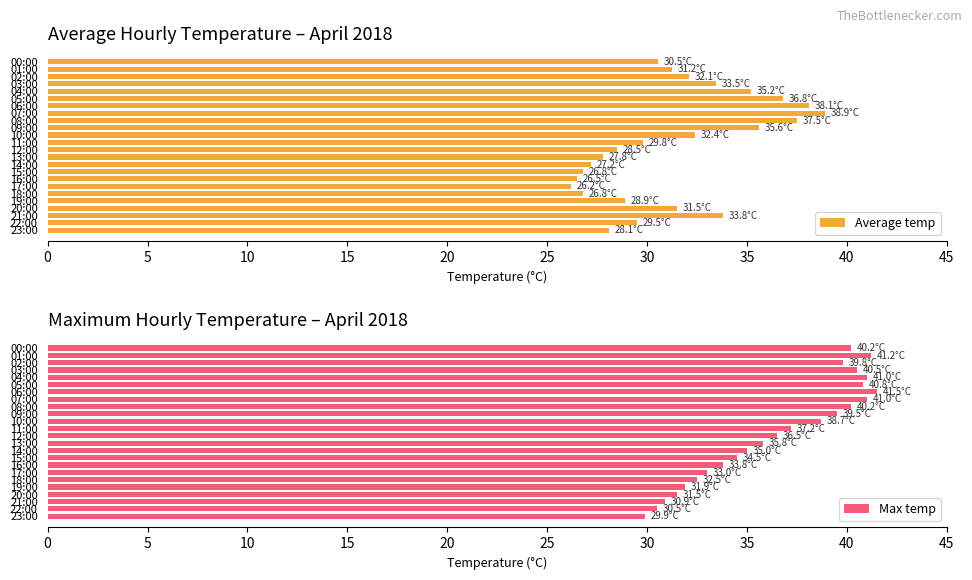

The Average temp series shows 8.8 at 23:00. True or false?

False